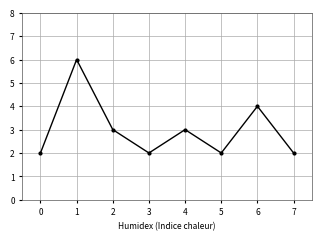

The chart shows a value of 1 at 2. True or false?

False